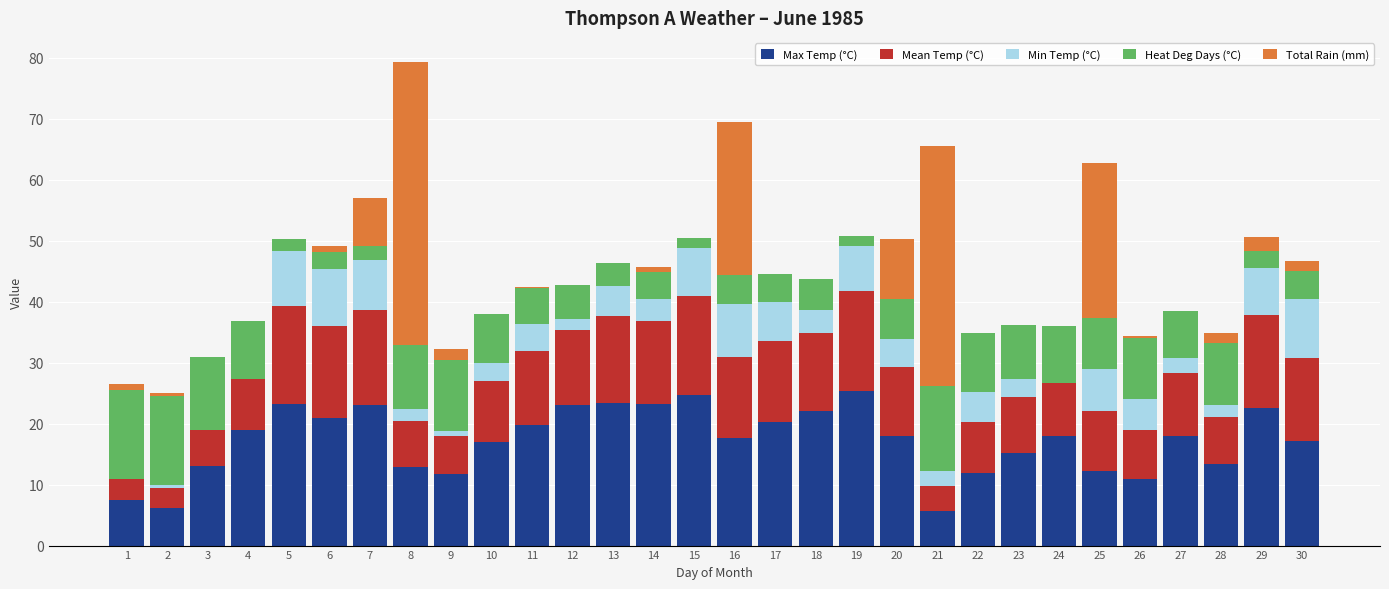

True or false: Max Temp (°C) has a value of 6.8 at 20.

False